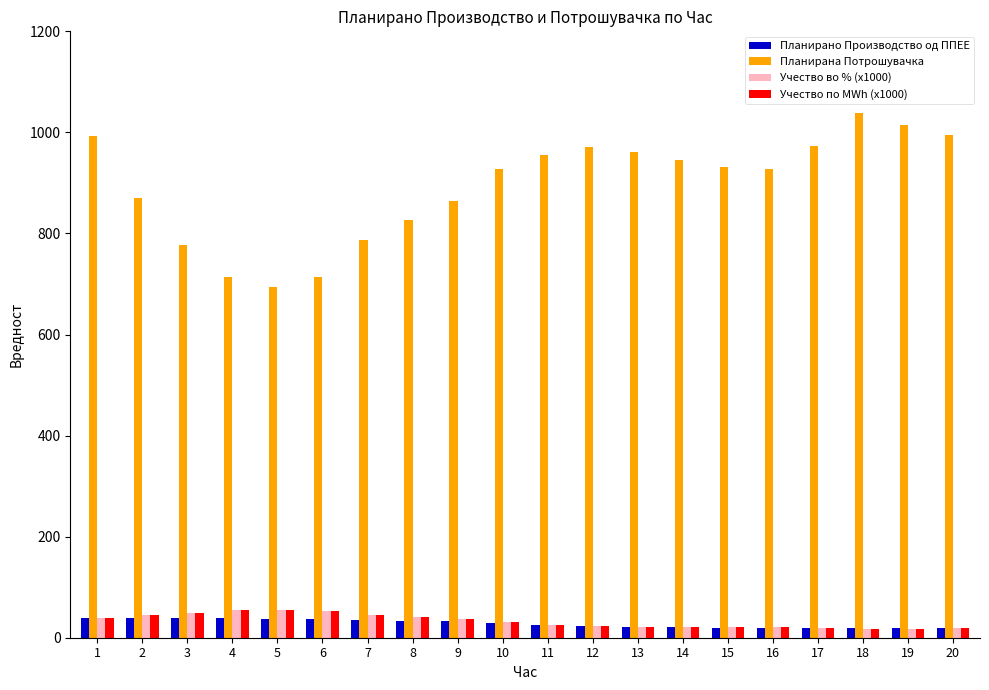

What is the value of the Планирано Производство од ППЕЕ bar at the 8th from the left?

34.1